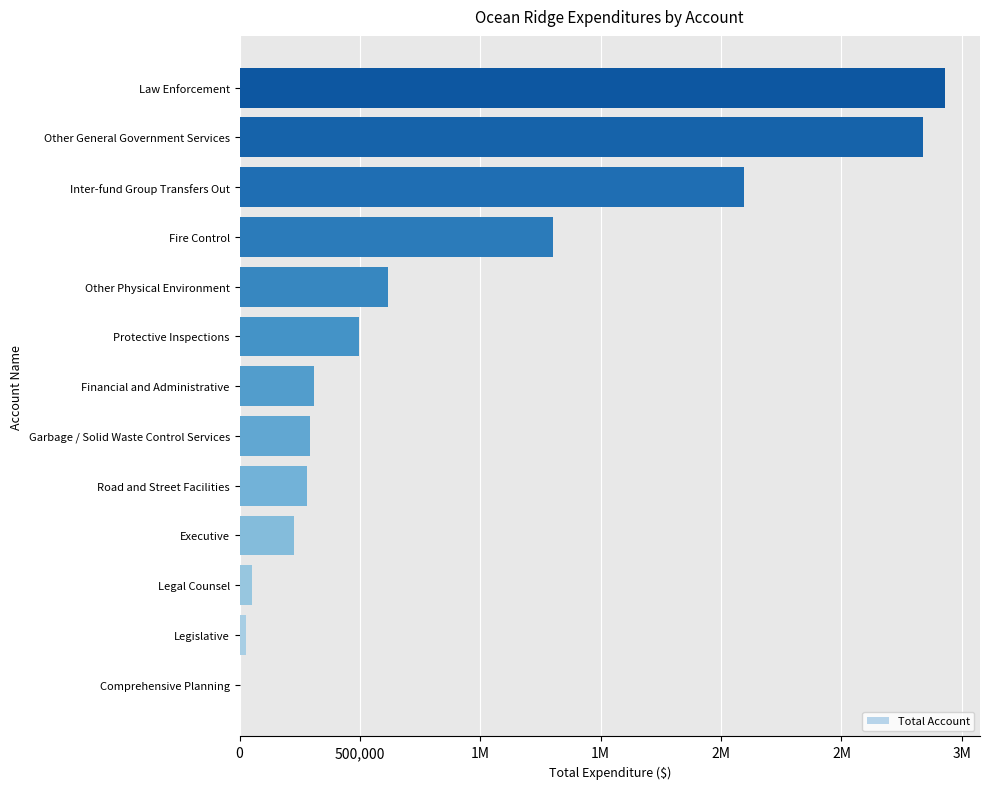

What is the difference between the maximum and minimum values?

2925750